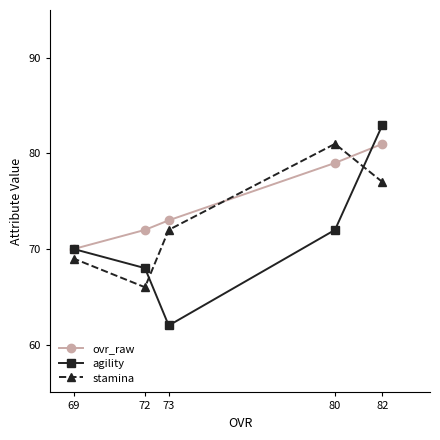

How many intersections are there between stamina and ovr_raw?

2